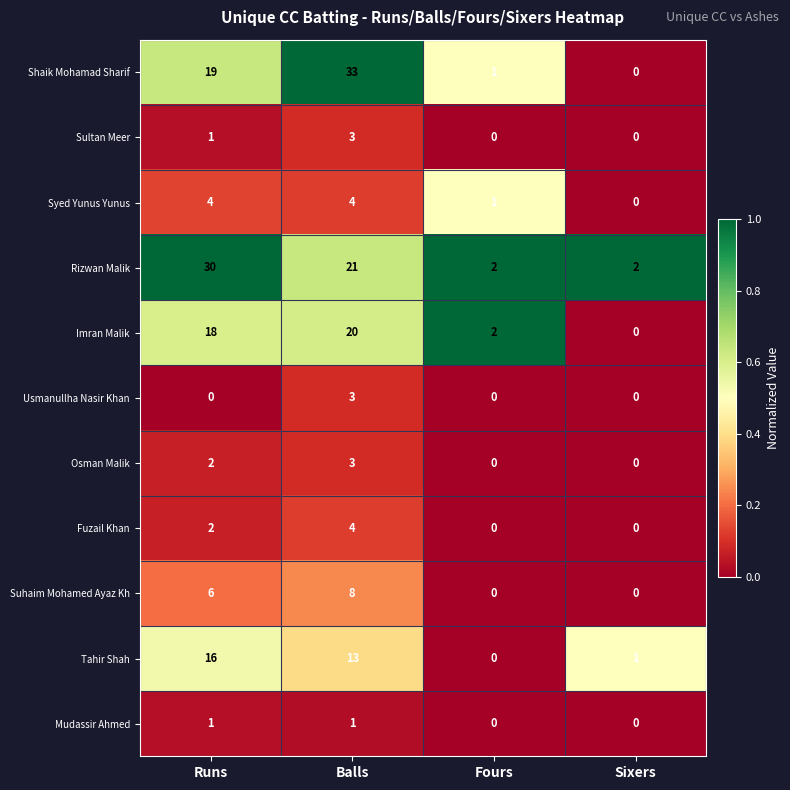

What is the sum of all Tahir Shah values?

30